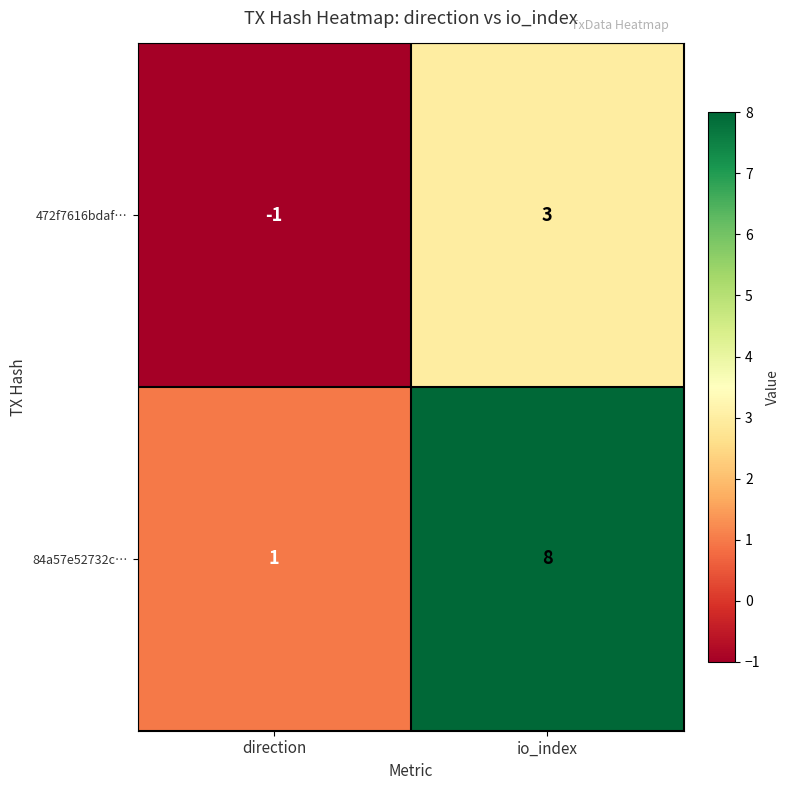

What is the sum of the 84a57e52732c… values at direction and io_index?

9